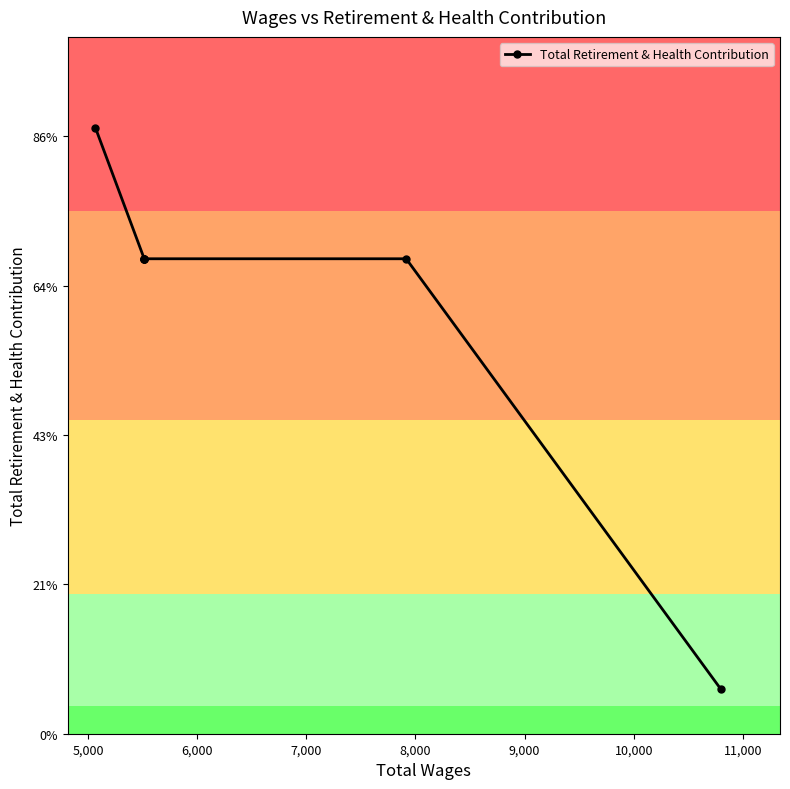

True or false: the data has more than 2 interior local peaks.

False